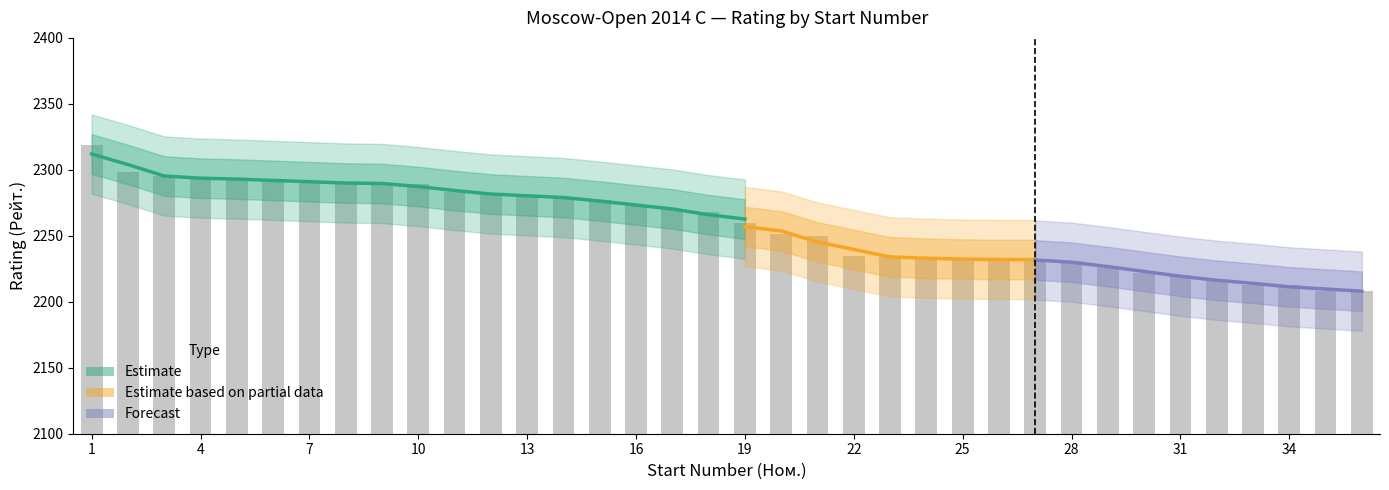

What is the sum of the values at 1 and 11?

4602